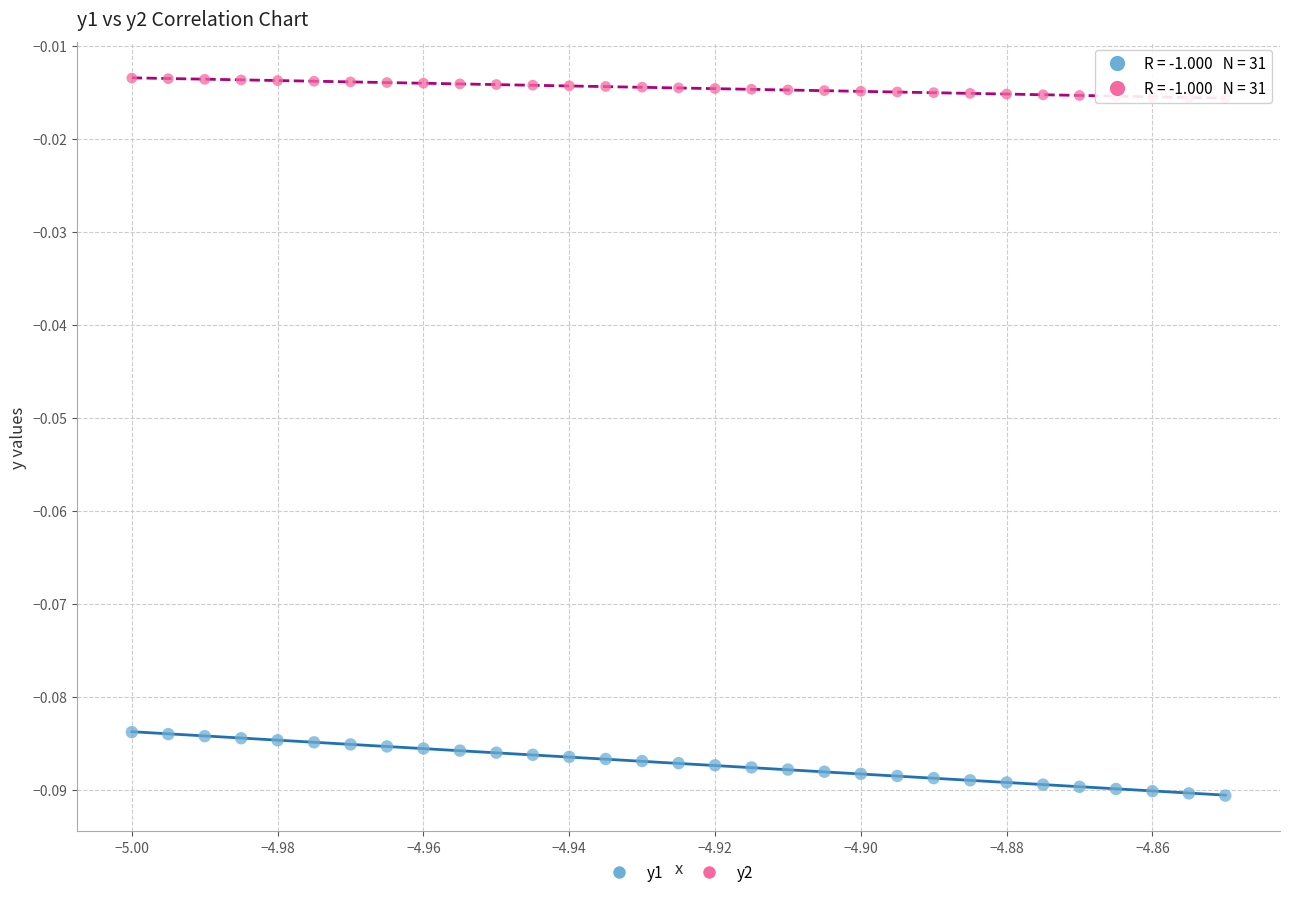

What are all the series names shown in the legend?

y1, y2